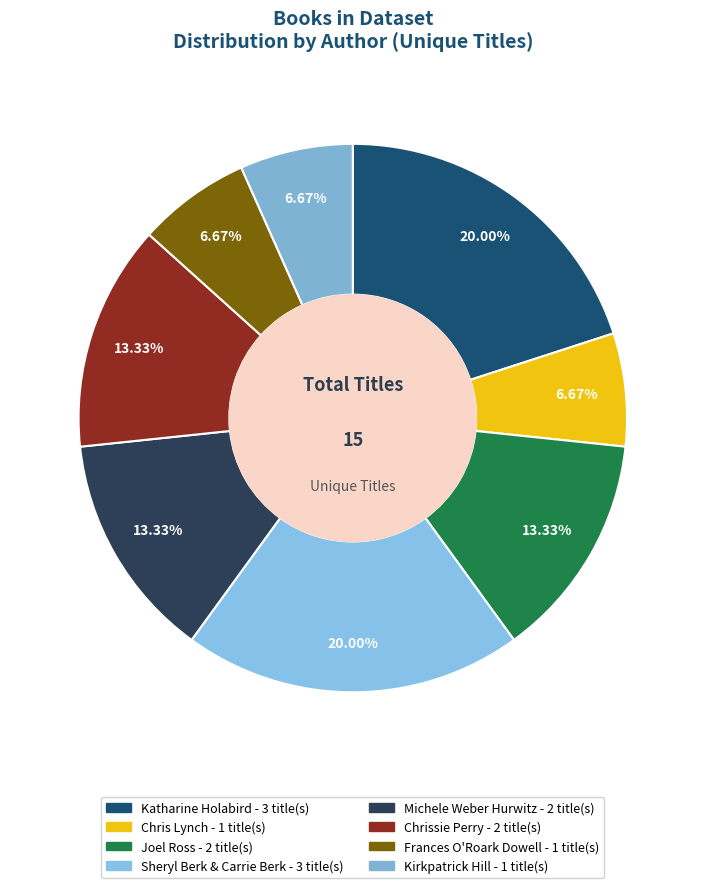

How many segments does this pie chart have?

8